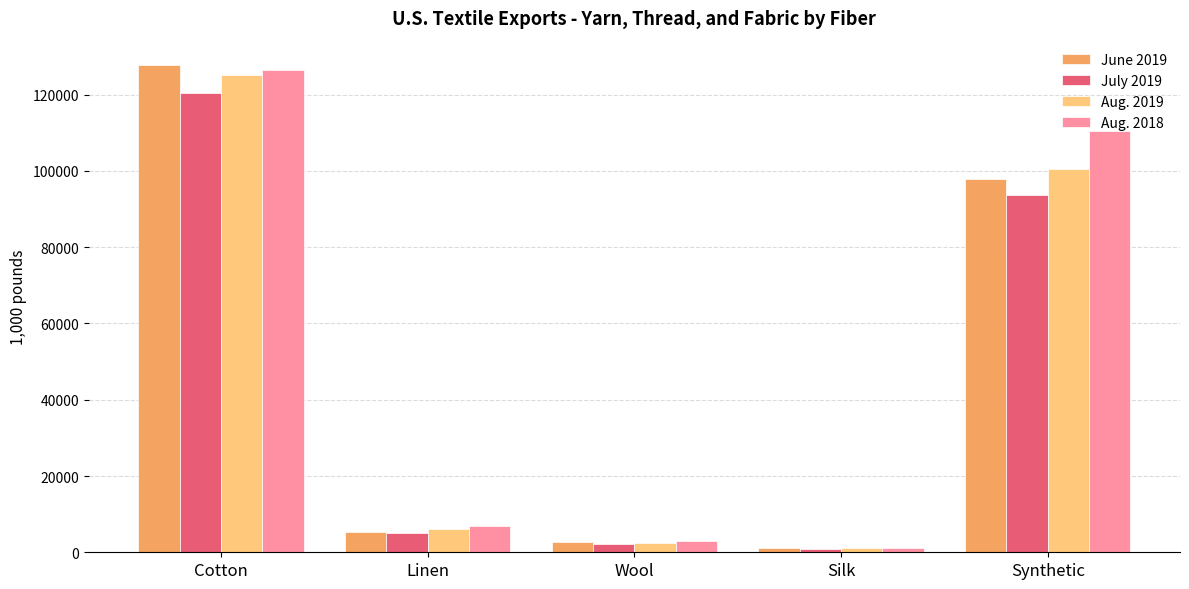

What is the sum of the July 2019 values at Synthetic and Silk?

94665.8